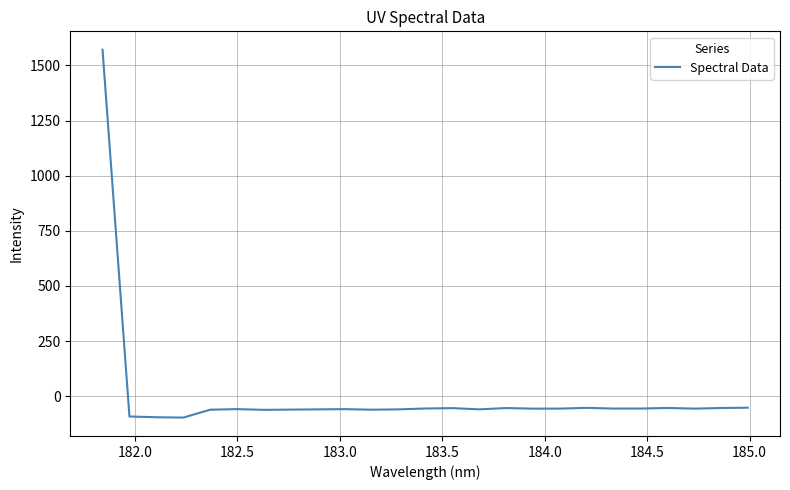

What is the minimum value shown in the chart?

-96.8